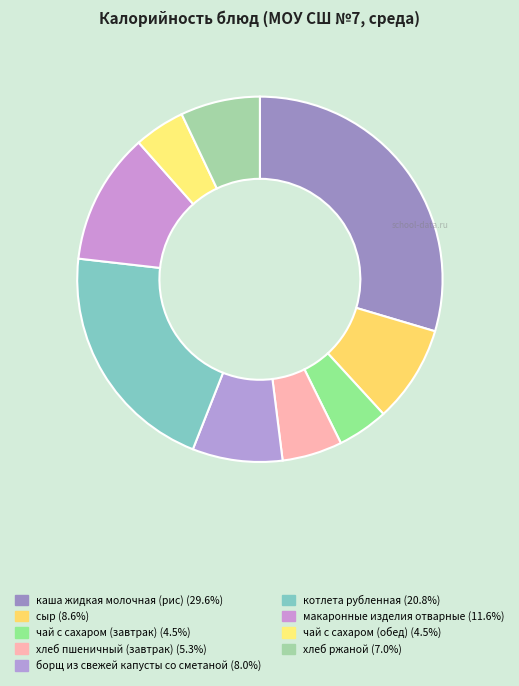

Which category has the smallest portion of the pie?

чай с сахаром (завтрак)